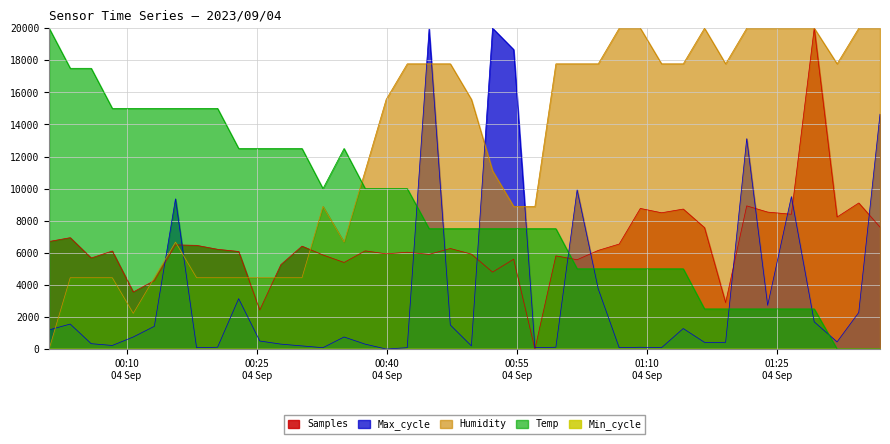

Read the Humidity value at 2023/09/04 01:26:38.

20000.0